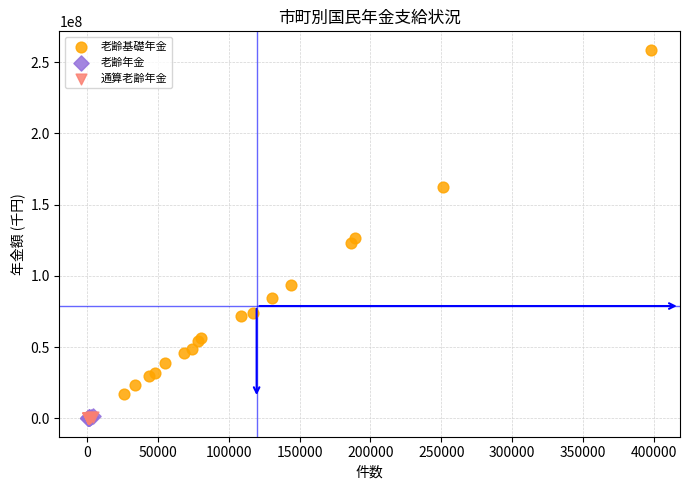

Which series has the largest Y range (max minus min)?

老齢基礎年金